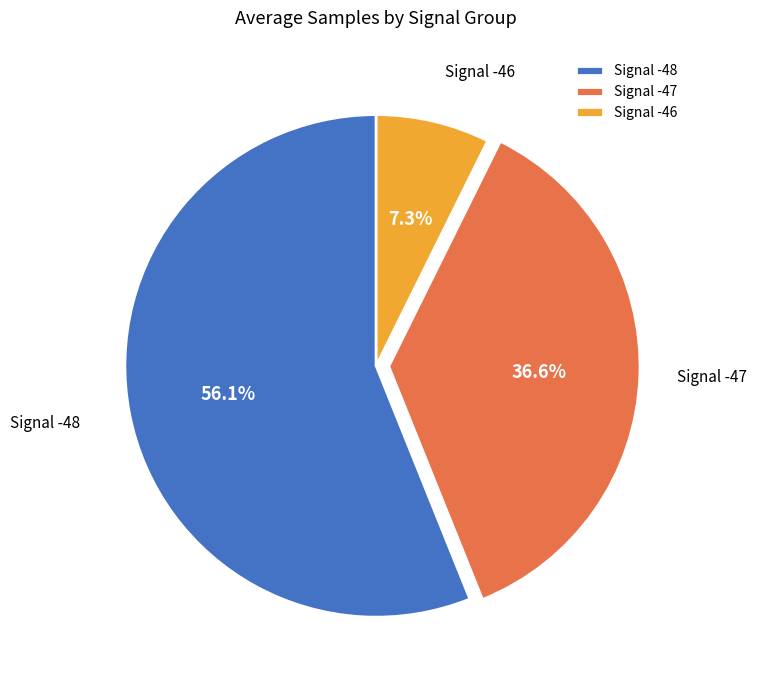

Do Signal -48 and Signal -47 together represent more than half of the pie?

Yes